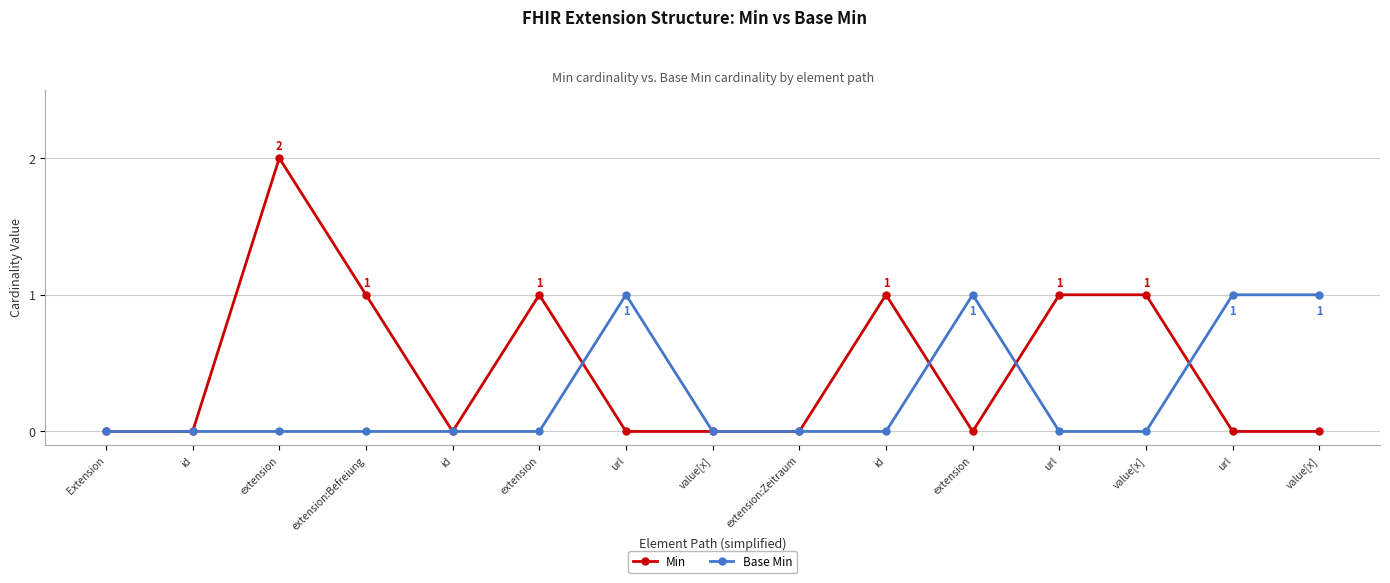

What is the highest value of the Base Min series?

1